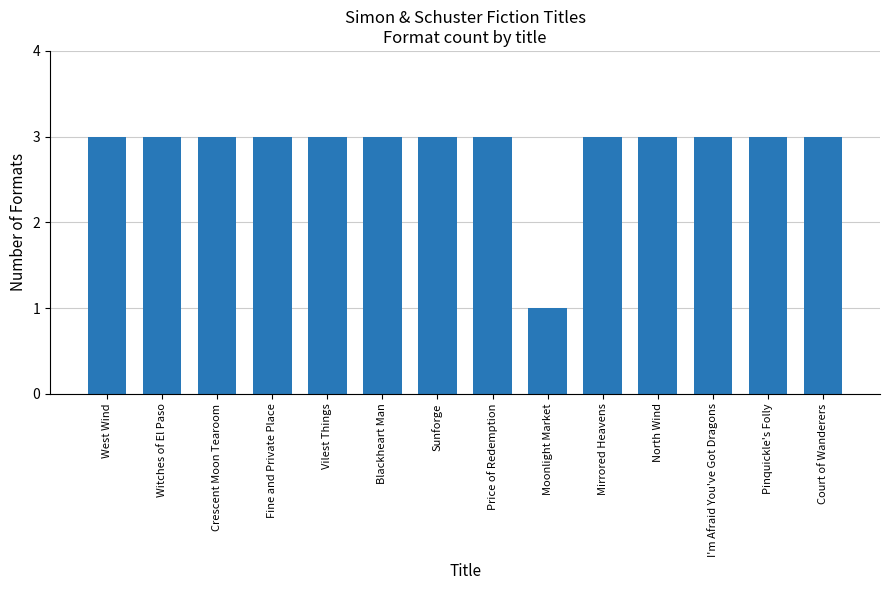

What is the label of the 8th bar from the right?

Sunforge